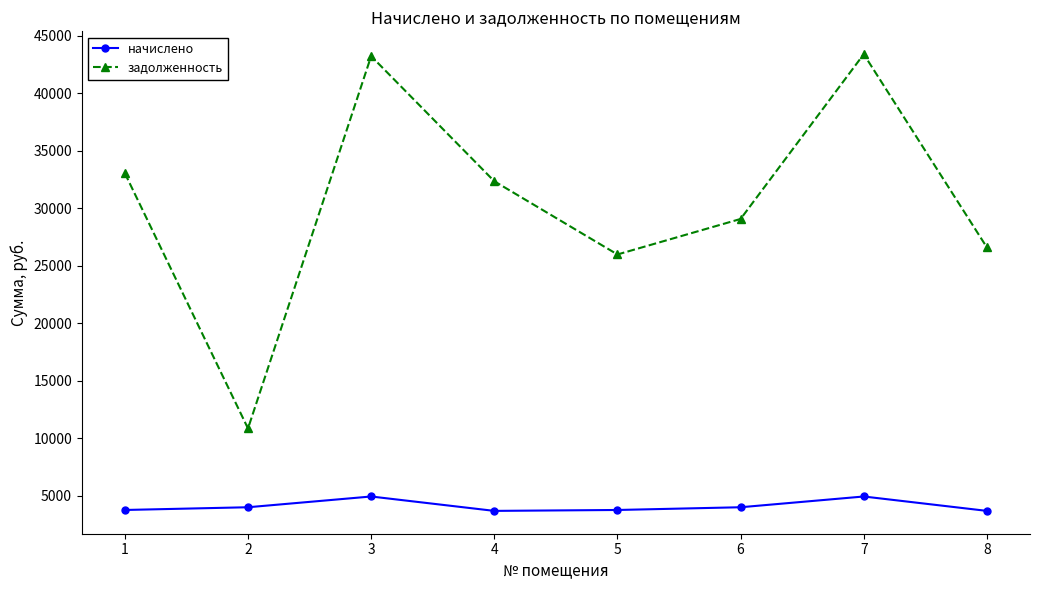

What is the sum of all задолженность values?

244566.6